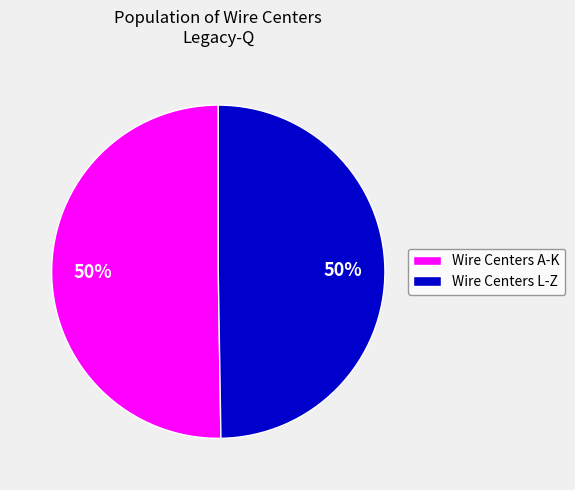

True or false: Wire Centers L-Z accounts for 43% of the total.

False